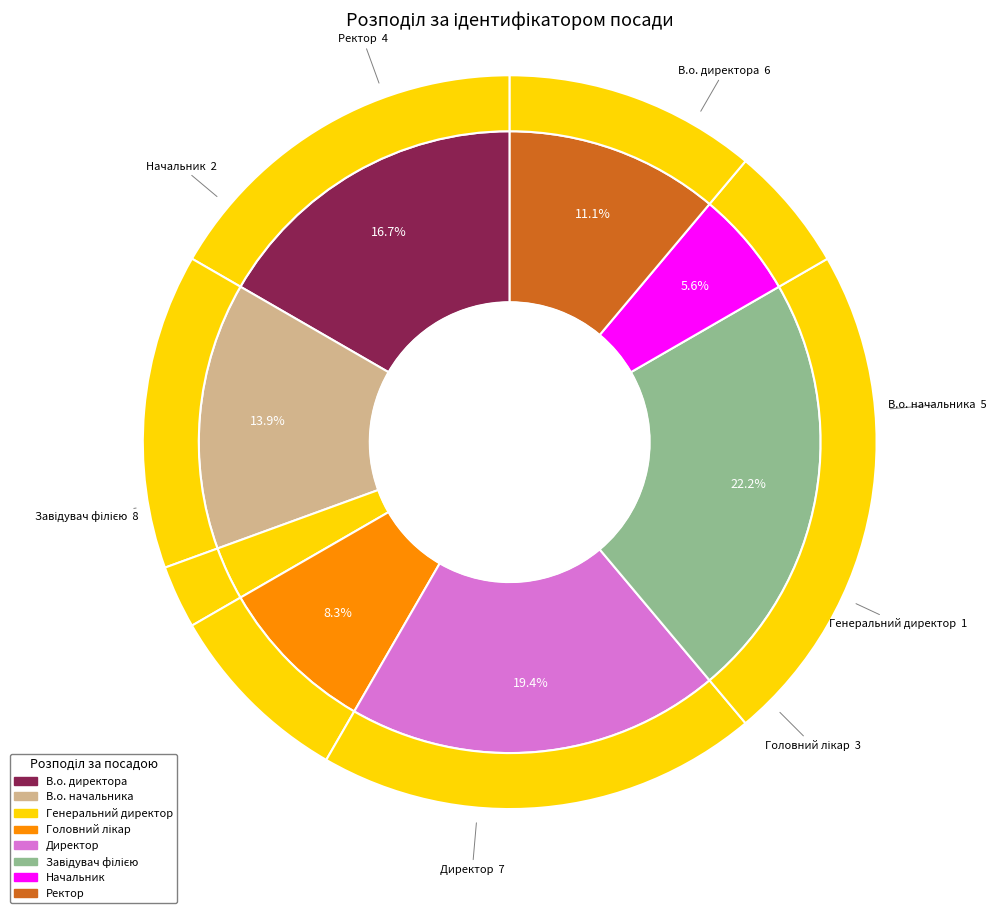

To the nearest percent, what is the difference between the largest and smallest slice percentages?

19%